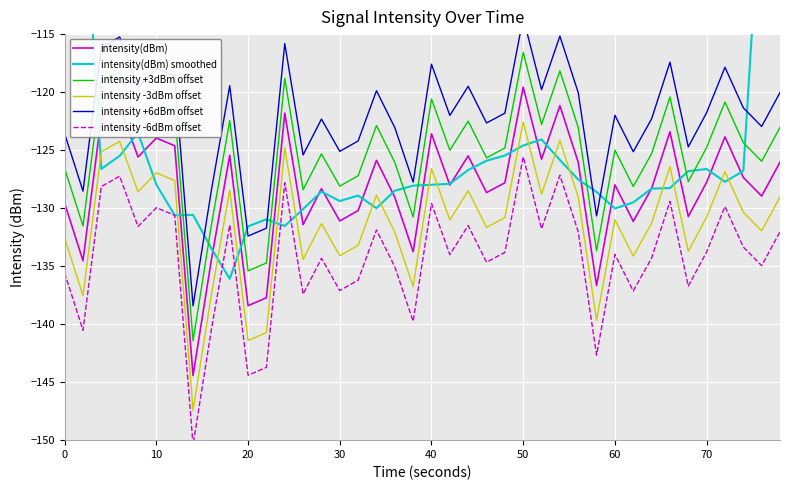

The value of intensity +3dBm offset at 10 is -121.0. True or false?

True